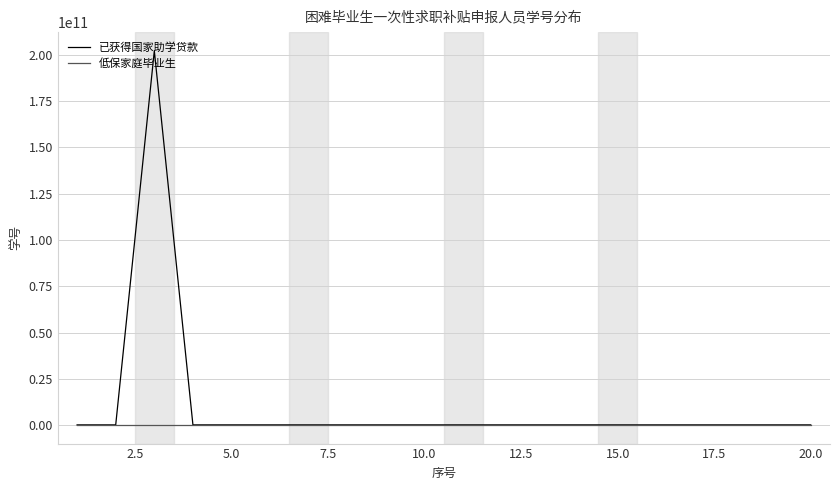

How many lines are shown in the chart?

2